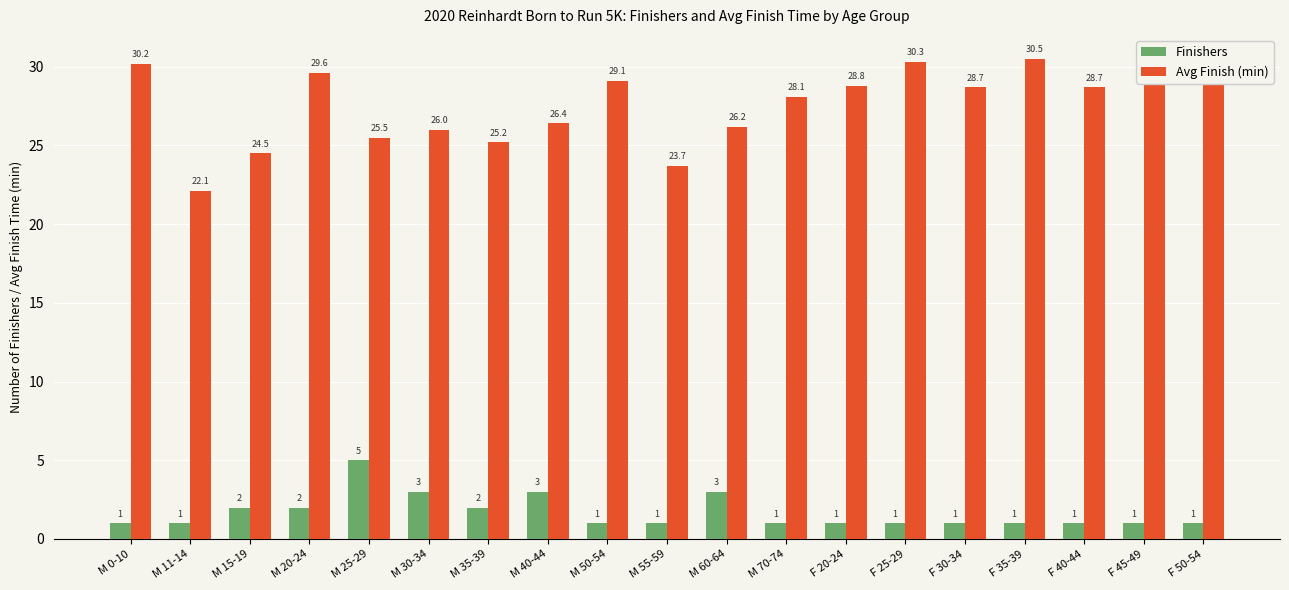

What is the label of the 7th bar from the left?

M 35-39